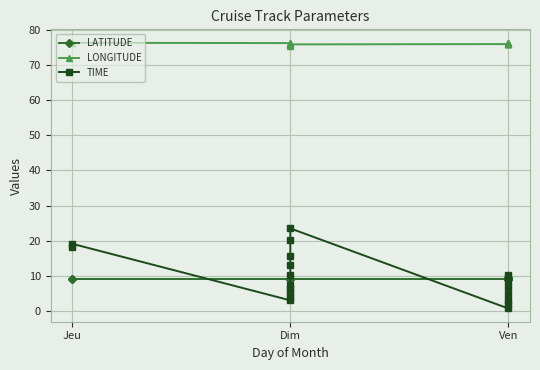

True or false: LONGITUDE and TIME intersect in this chart.

False